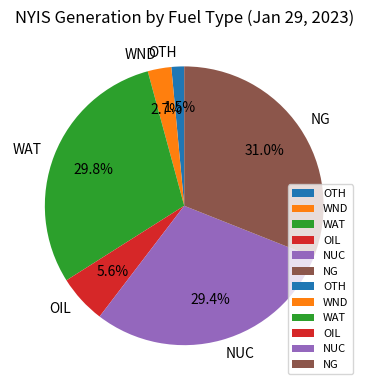

True or false: WND accounts for 3% of the total.

True